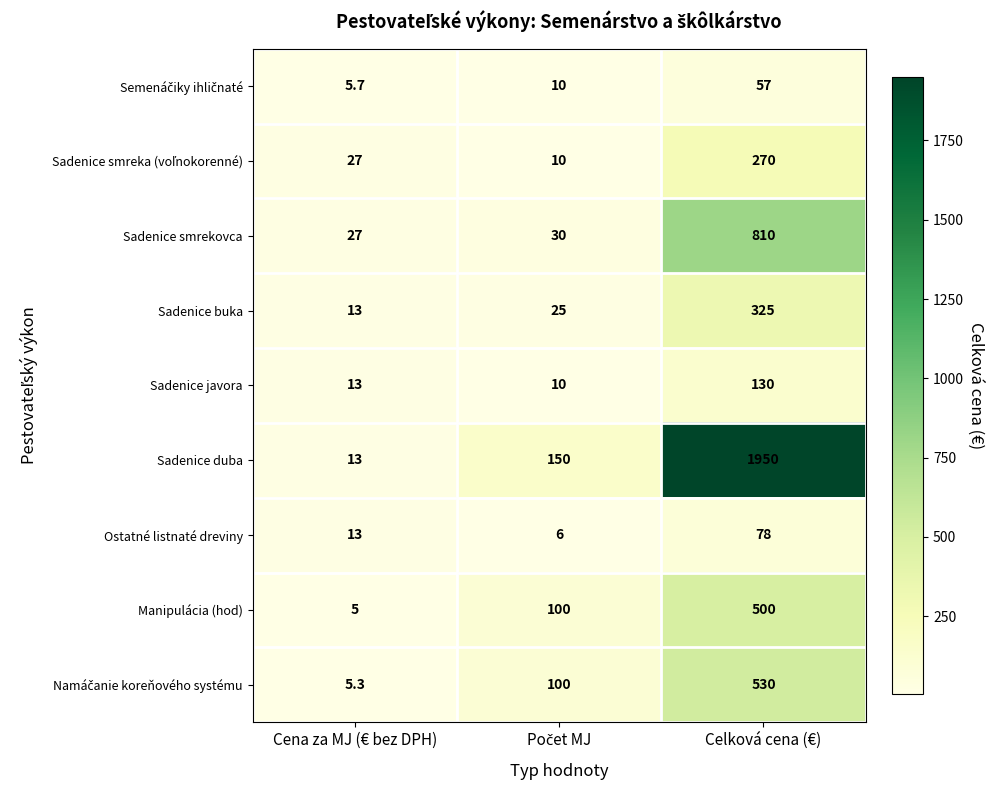

Which series has the largest total across all categories?

Sadenice duba